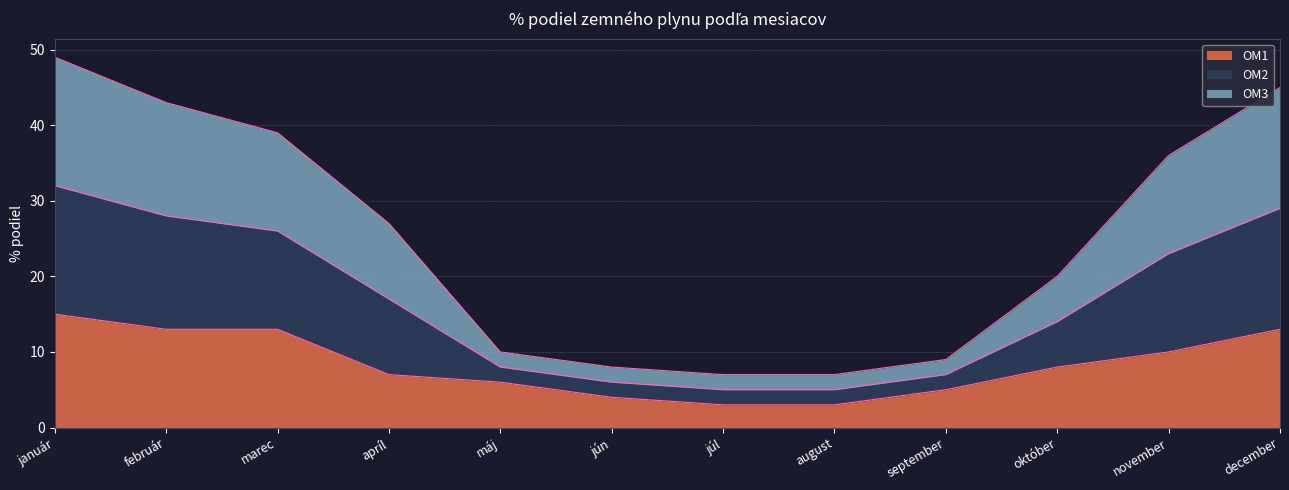

Which series has the largest total across all categories?

OM2